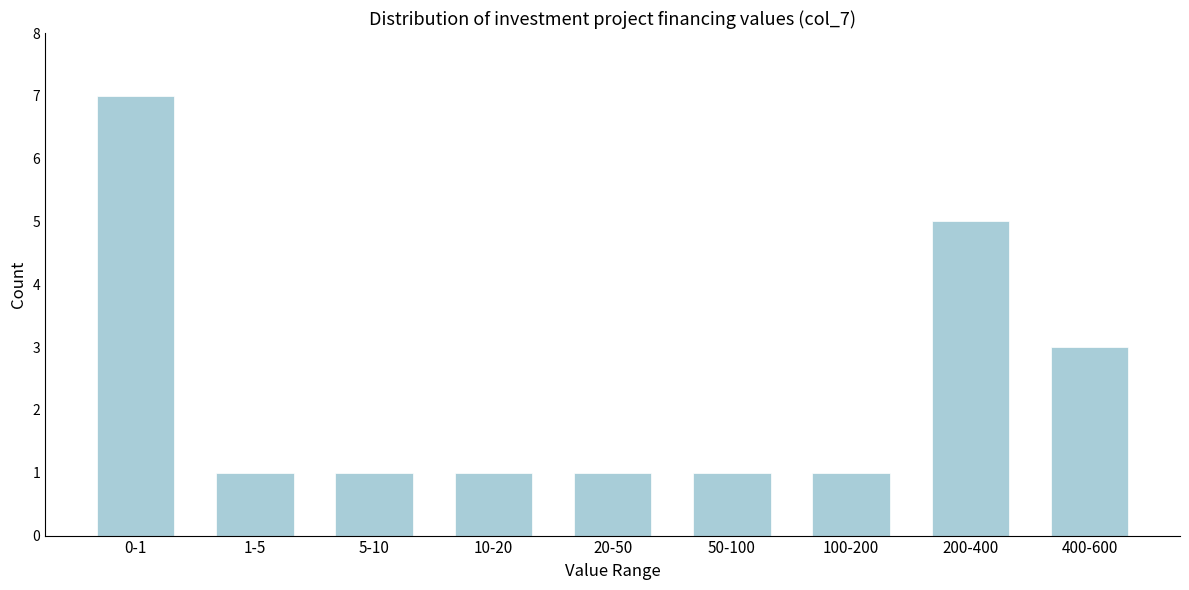

Reading left to right, transcribe all the data shown in this chart.

0-1=7	1-5=1	5-10=1	10-20=1	20-50=1	50-100=1	100-200=1	200-400=5	400-600=3